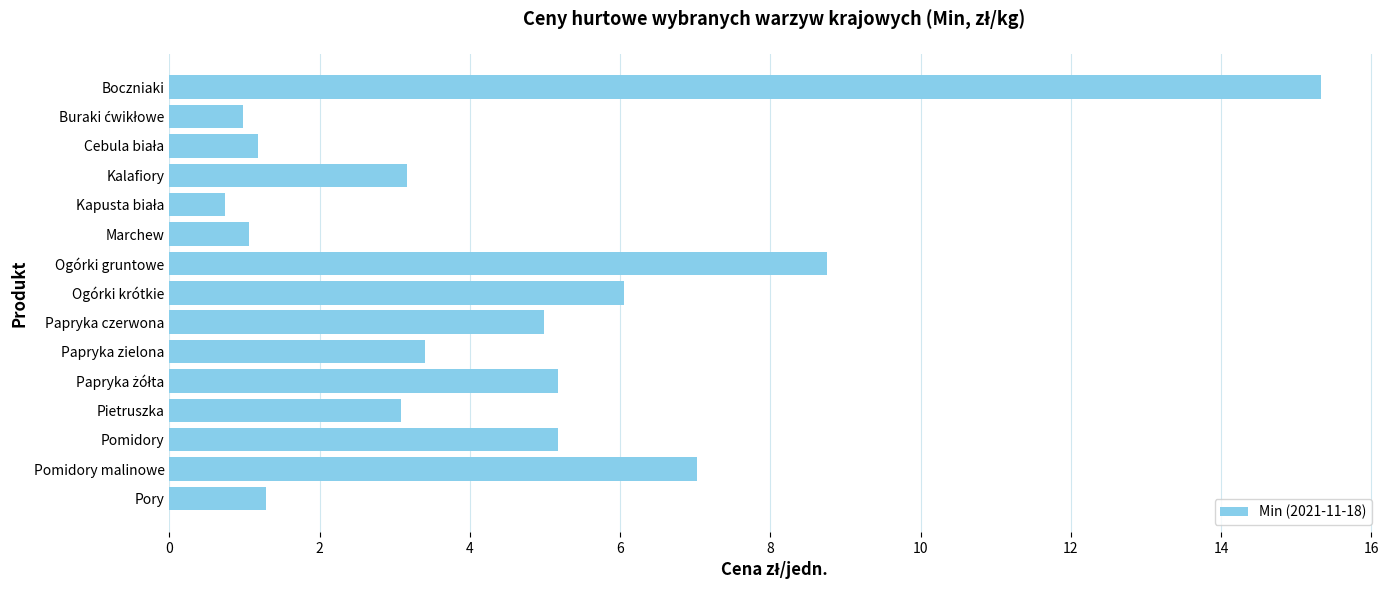

How many distinct data groups are displayed?

1